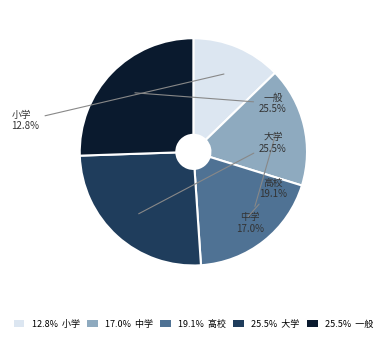

Is the sum of 17.0% 中学 and 19.1% 高校 greater than half?

No